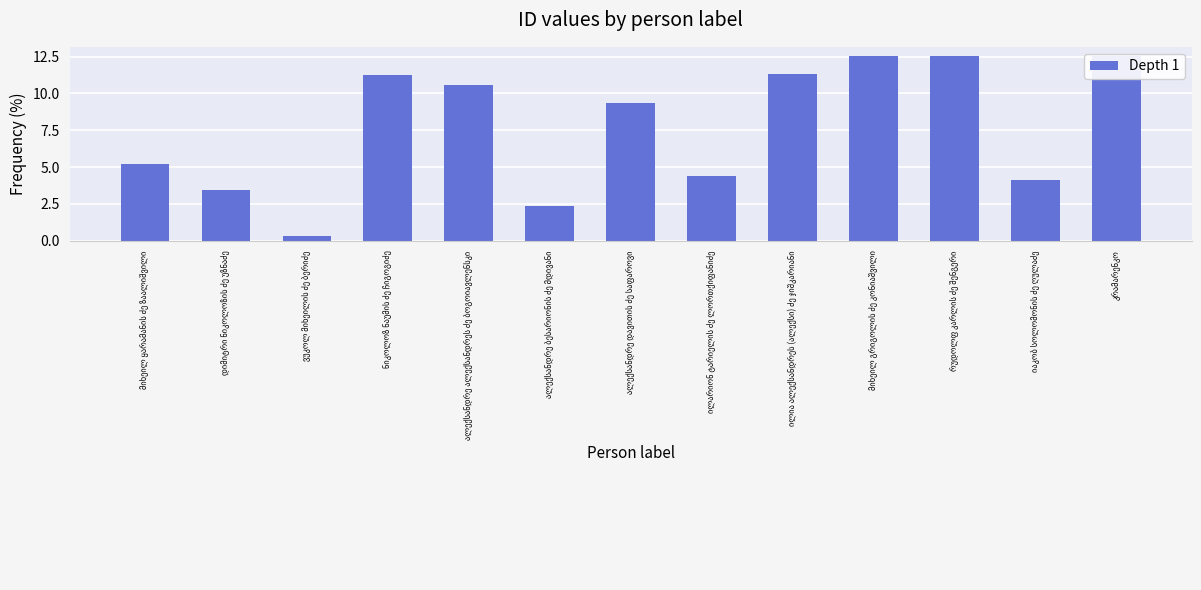

What is the value of the 7th bar from the left?

9.4